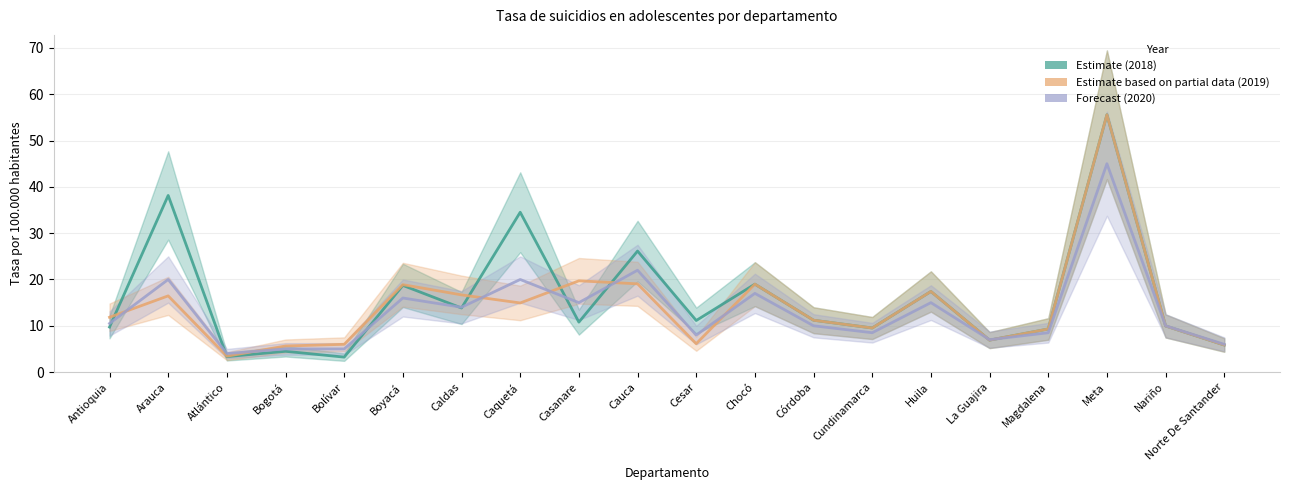

Which label corresponds to the largest value in the chart?

Meta